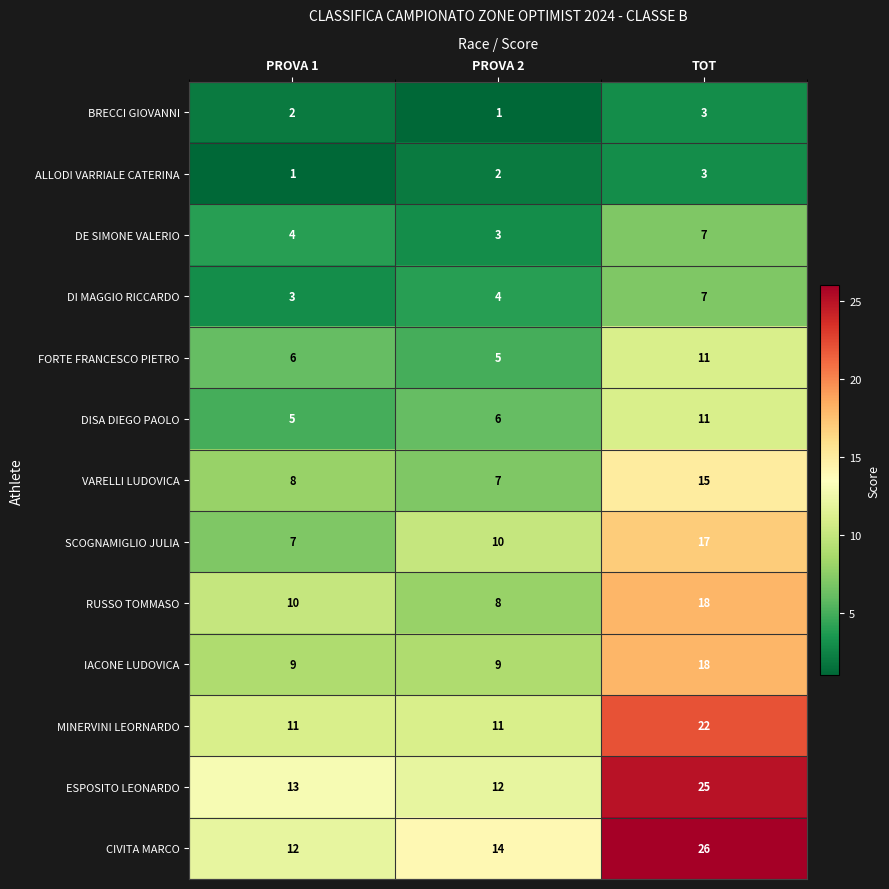

True or false: FORTE FRANCESCO PIETRO has a value of 1 at PROVA 1.

False